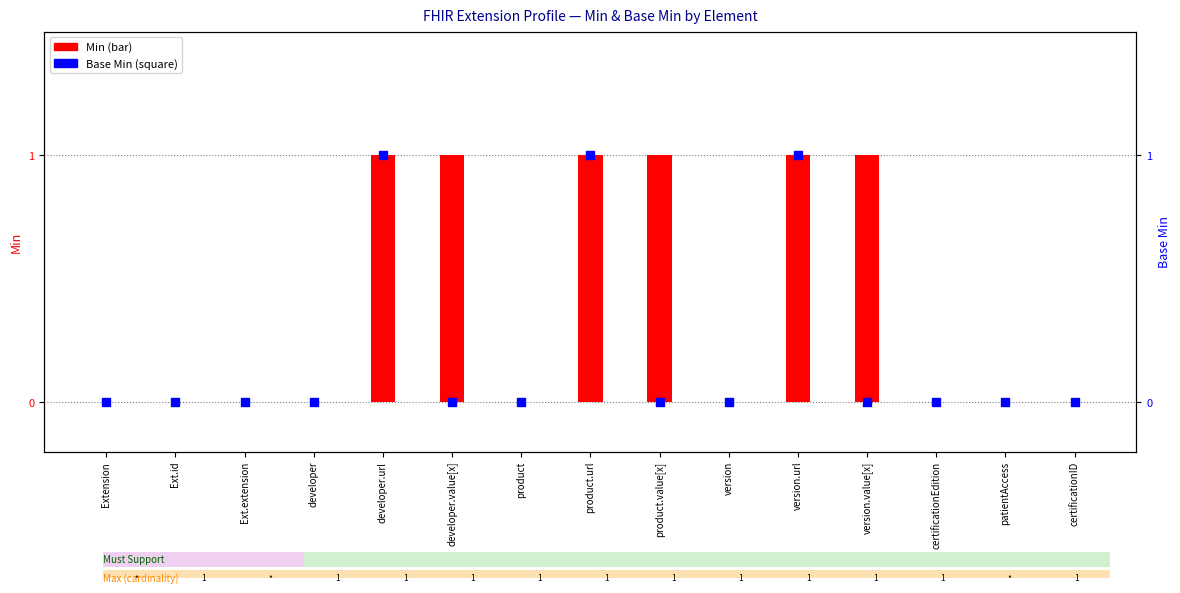

Which series has the widest spread of Y values?

Min